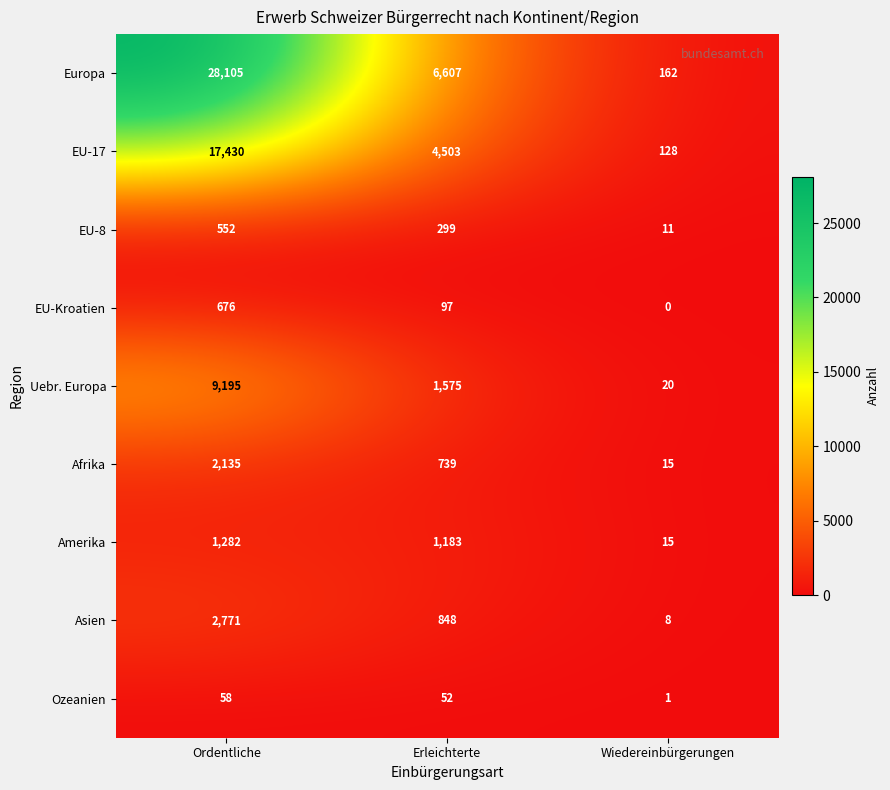

How many series are shown in this chart?

9